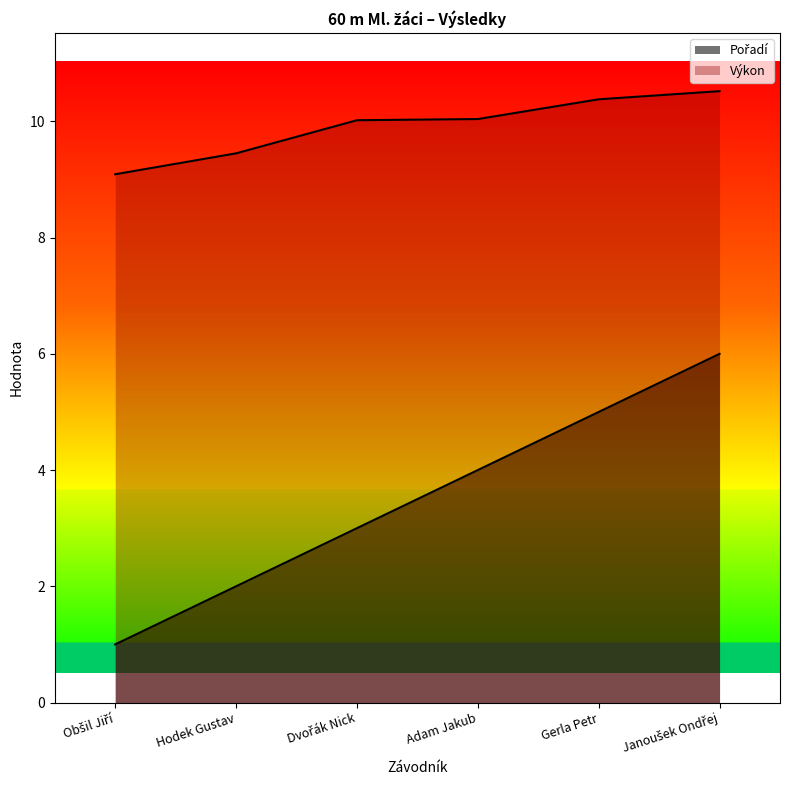

What is the lowest value of the Pořadí series?

1.0